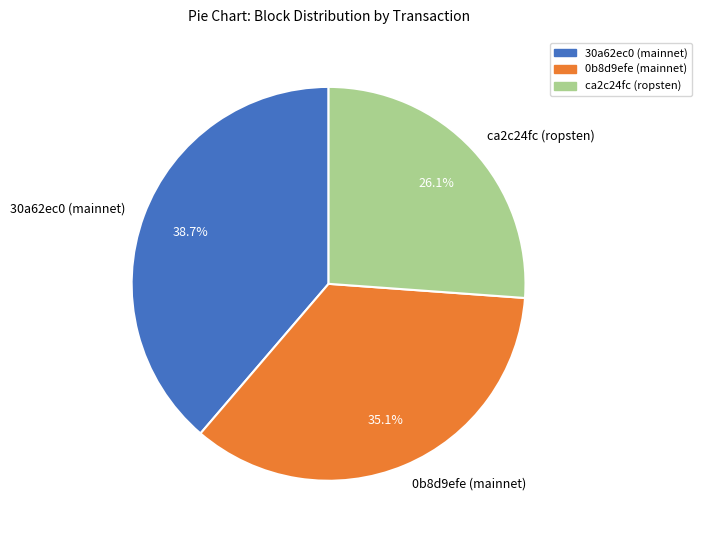

To the nearest percent, what portion does 30a62ec0 (mainnet) represent?

39%